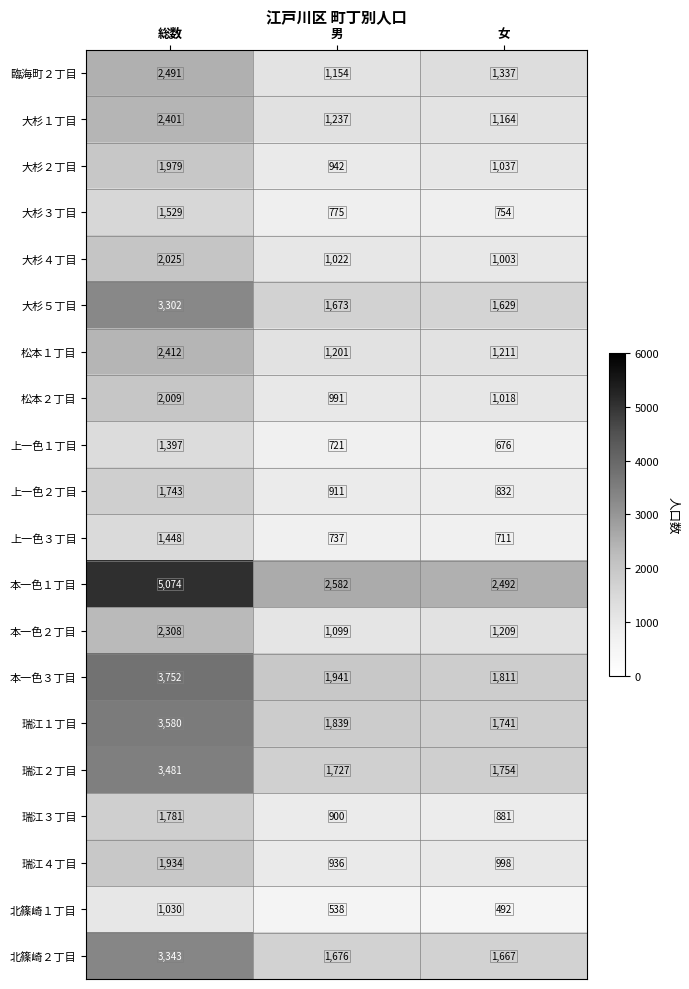

Rank the series by their maximum value, from lowest to highest.

北篠崎１丁目, 上一色１丁目, 上一色３丁目, 大杉３丁目, 上一色２丁目, 瑞江３丁目, 瑞江４丁目, 大杉２丁目, 松本２丁目, 大杉４丁目, 本一色２丁目, 大杉１丁目, 松本１丁目, 臨海町２丁目, 大杉５丁目, 北篠崎２丁目, 瑞江２丁目, 瑞江１丁目, 本一色３丁目, 本一色１丁目